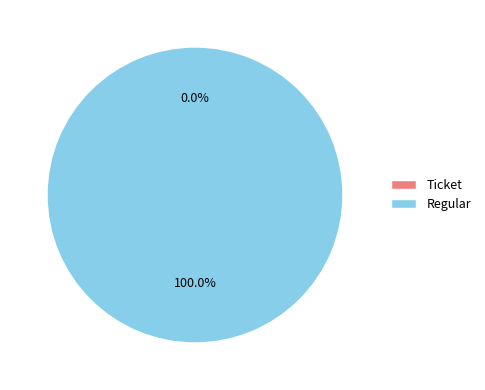

What percentage do Ticket and Regular together represent?

100.0%